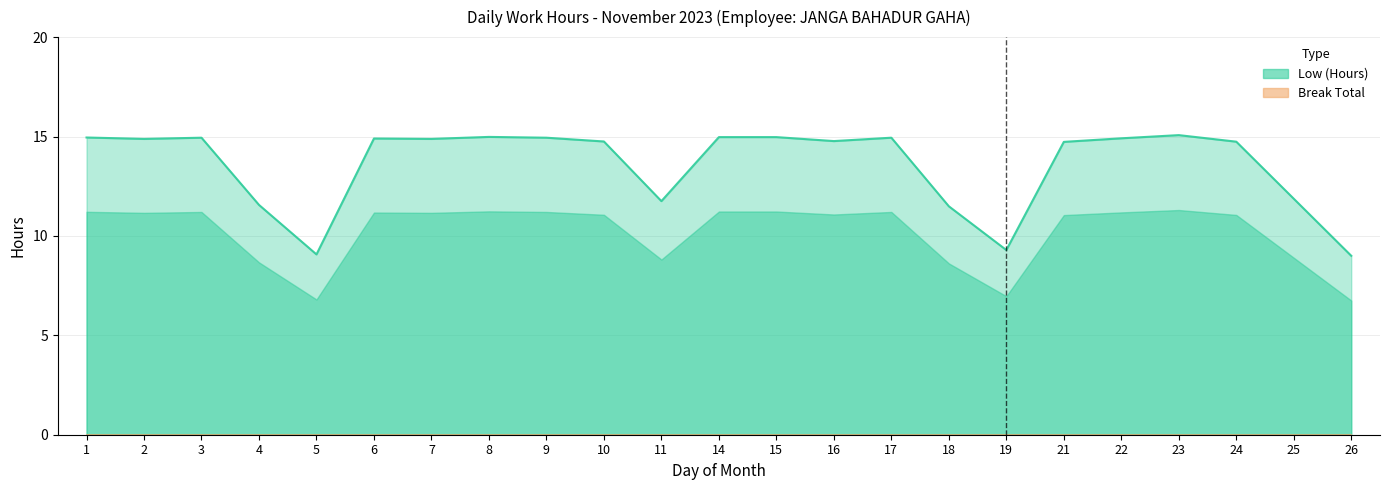

Reading left to right, list all the values displayed in this chart.

1=14.9	2=14.9	3=14.9	4=11.6	5=9.1	6=14.9	7=14.9	8=15.0	9=14.9	10=14.8	11=11.8	14=15.0	15=15.0	16=14.8	17=14.9	18=11.5	19=9.3	21=14.7	22=14.9	23=15.1	24=14.7	25=11.9	26=9.0